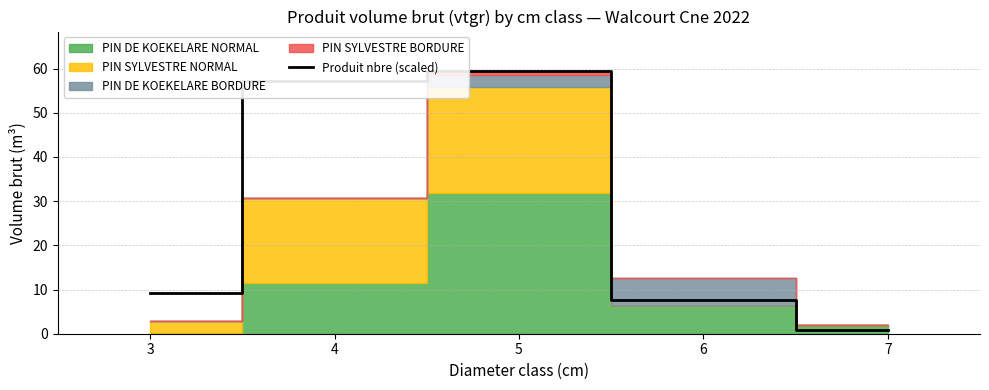

Where does the data first go above 9?

3